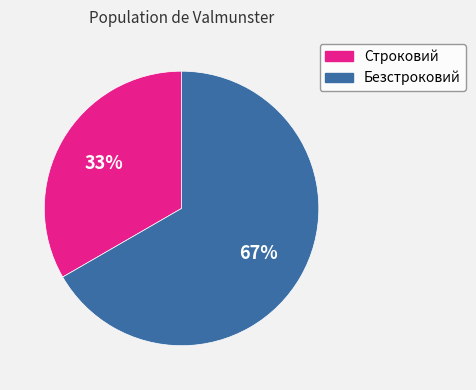

What is the smallest slice in the pie chart?

Строковий